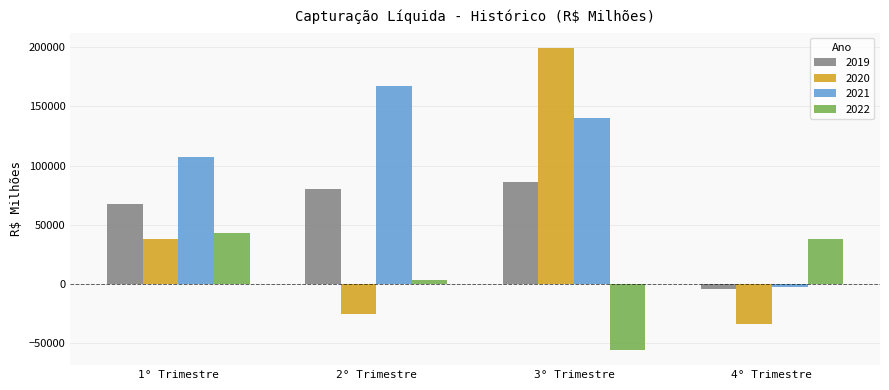

Are the bars horizontal?

No